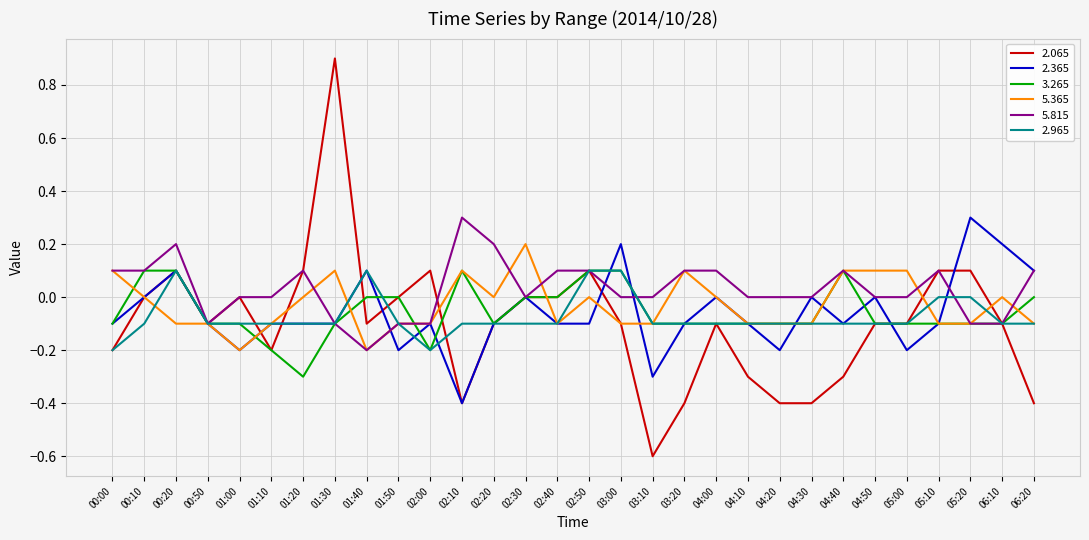

True or false: 3.265 has a value of -0.1 at 02:20.

True